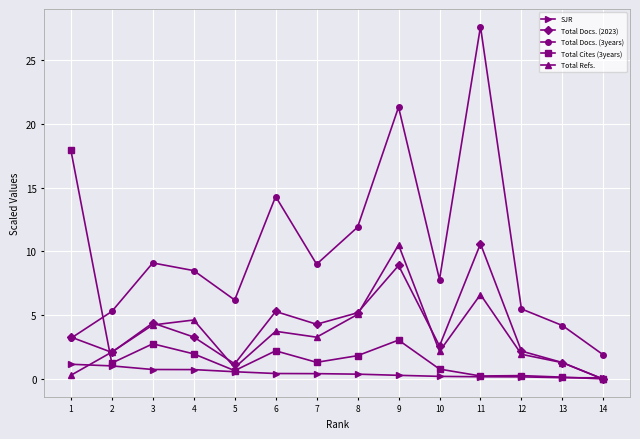

Which category has the lowest value in the Total Refs. series?

14